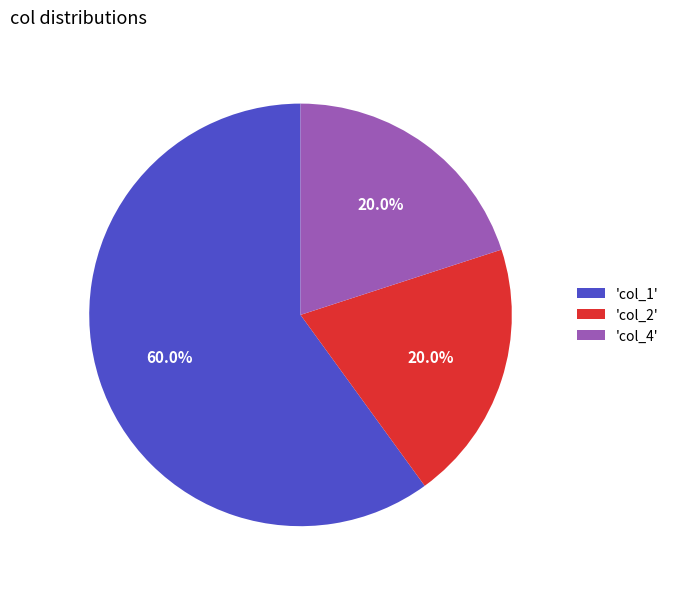

Between 'col_4' and 'col_1', which is larger?

'col_1'